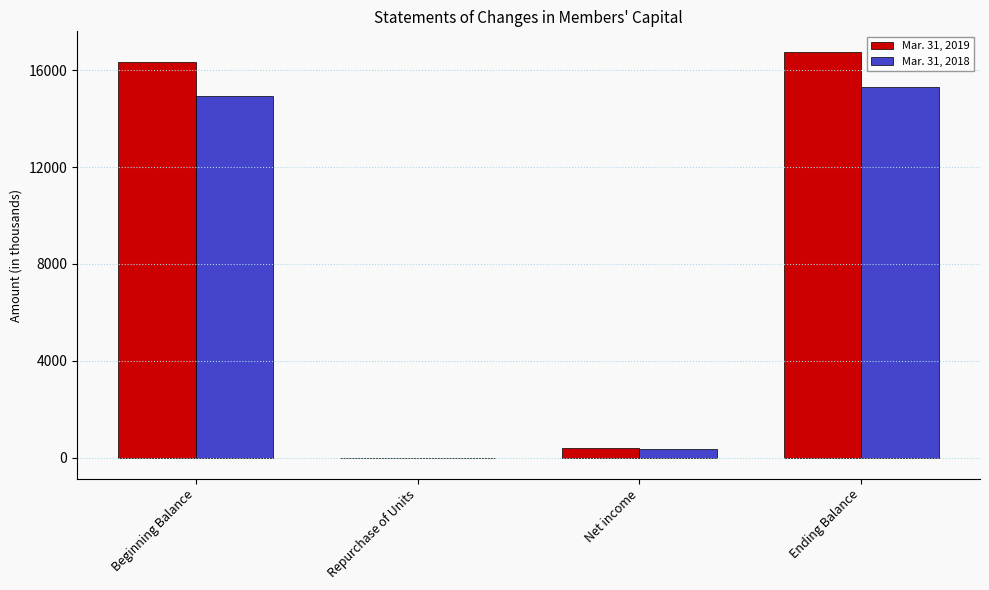

Which category has the highest value across all series?

Ending Balance